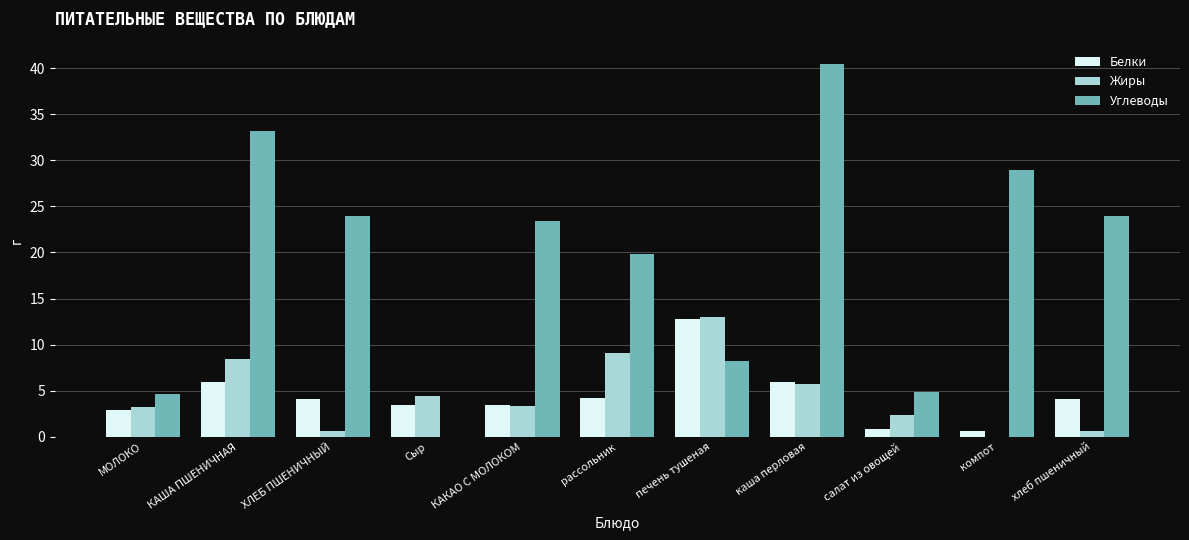

The value of Белки at Сыр is 3.5. True or false?

True